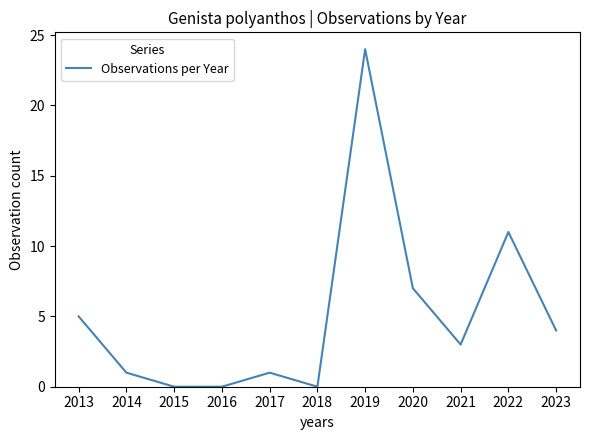

Which label corresponds to the largest value in the chart?

2019